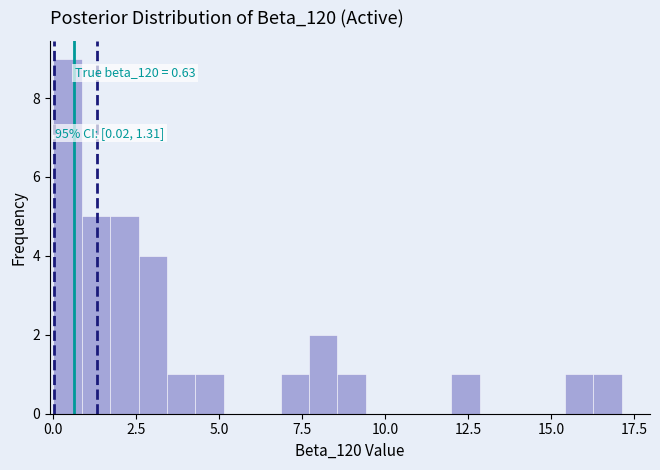

Read against the x-axis, roughly where is the centre of the tallest bar?

0.5